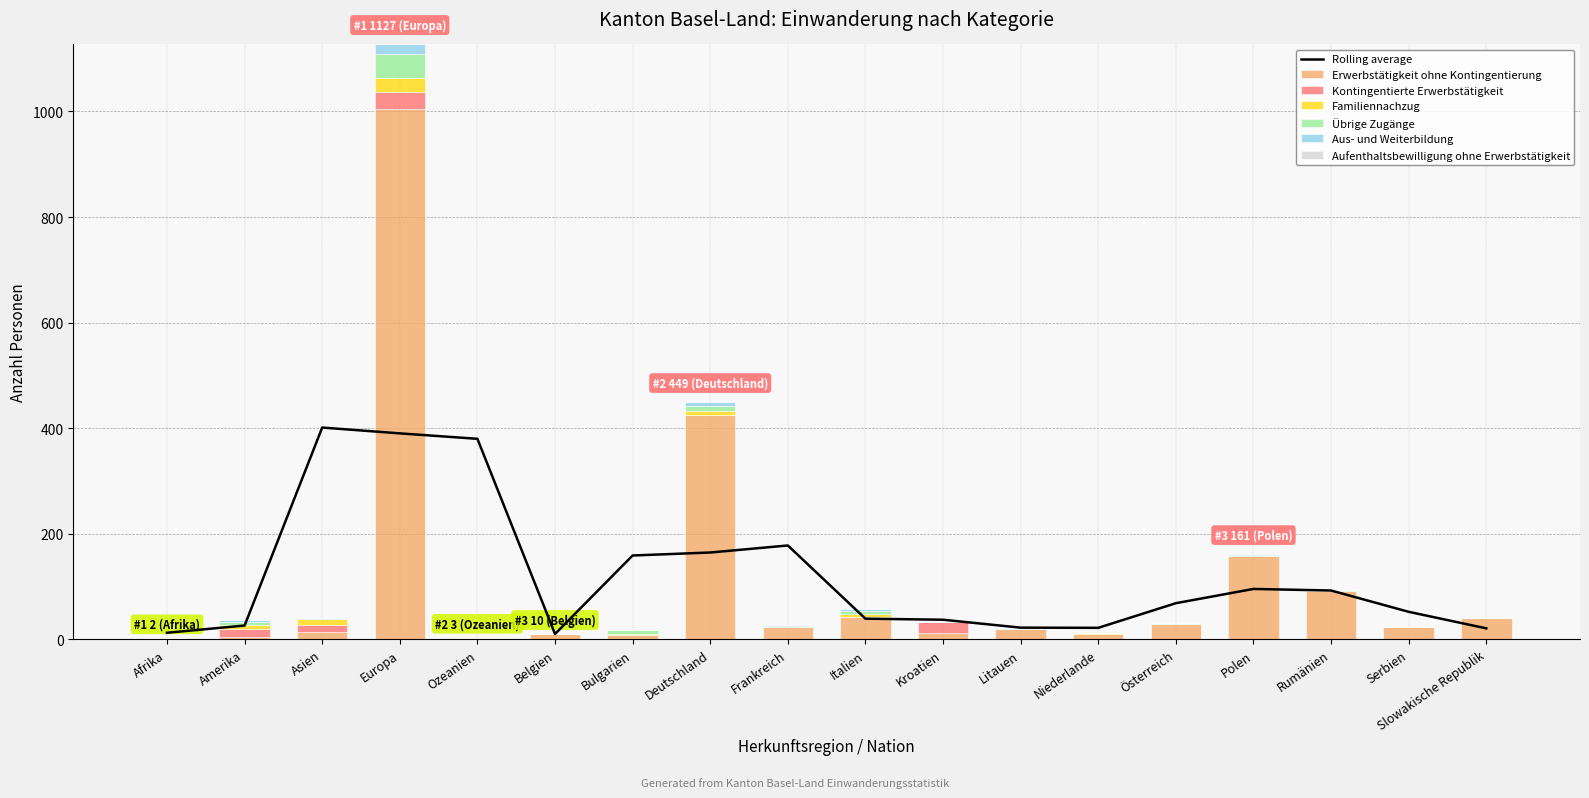

What is the difference between the maximum and minimum values in the Übrige Zugänge series?

45